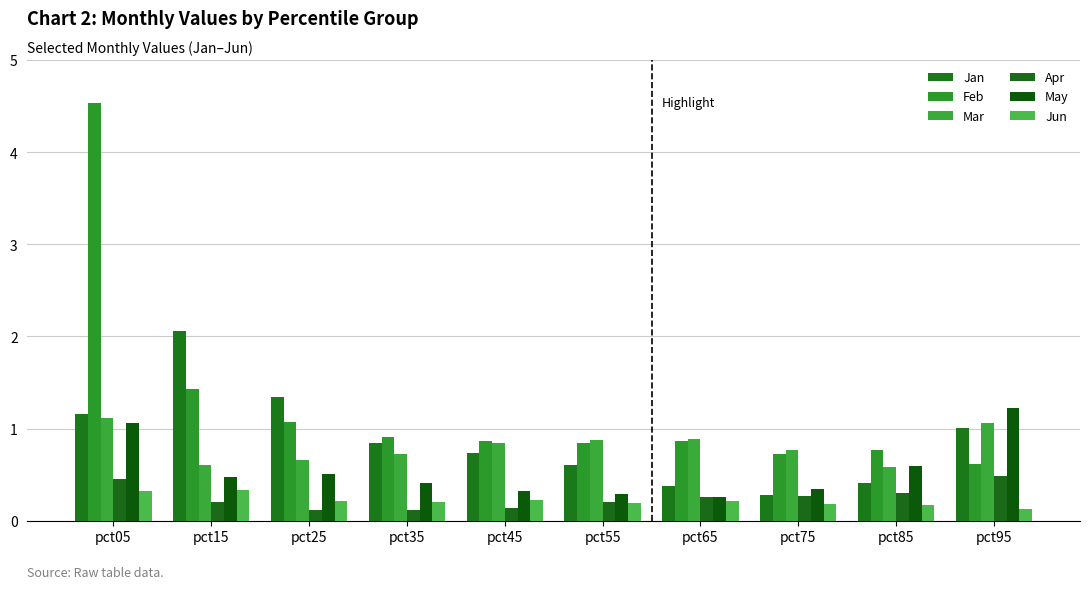

Count the number of data series in this chart.

6